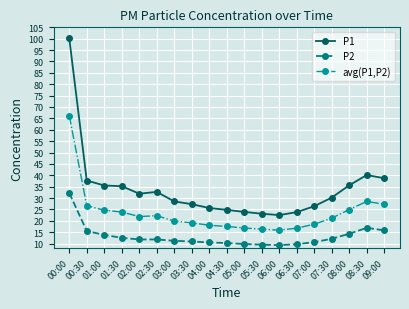

True or false: P2 and P1 cross at least once.

False